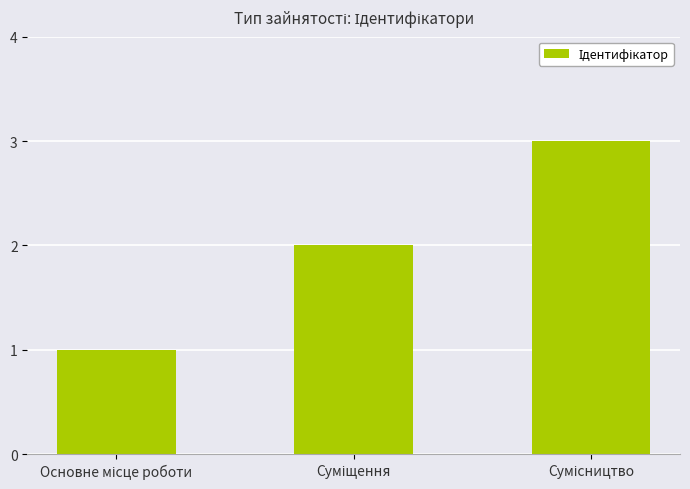

What is the maximum value shown in the chart?

3